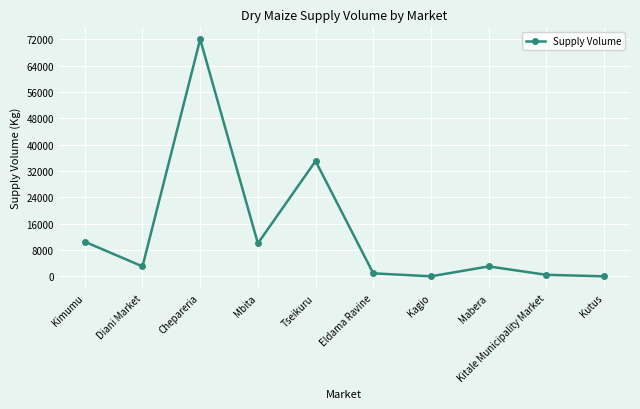

The value at Kutus is -22000. True or false?

False